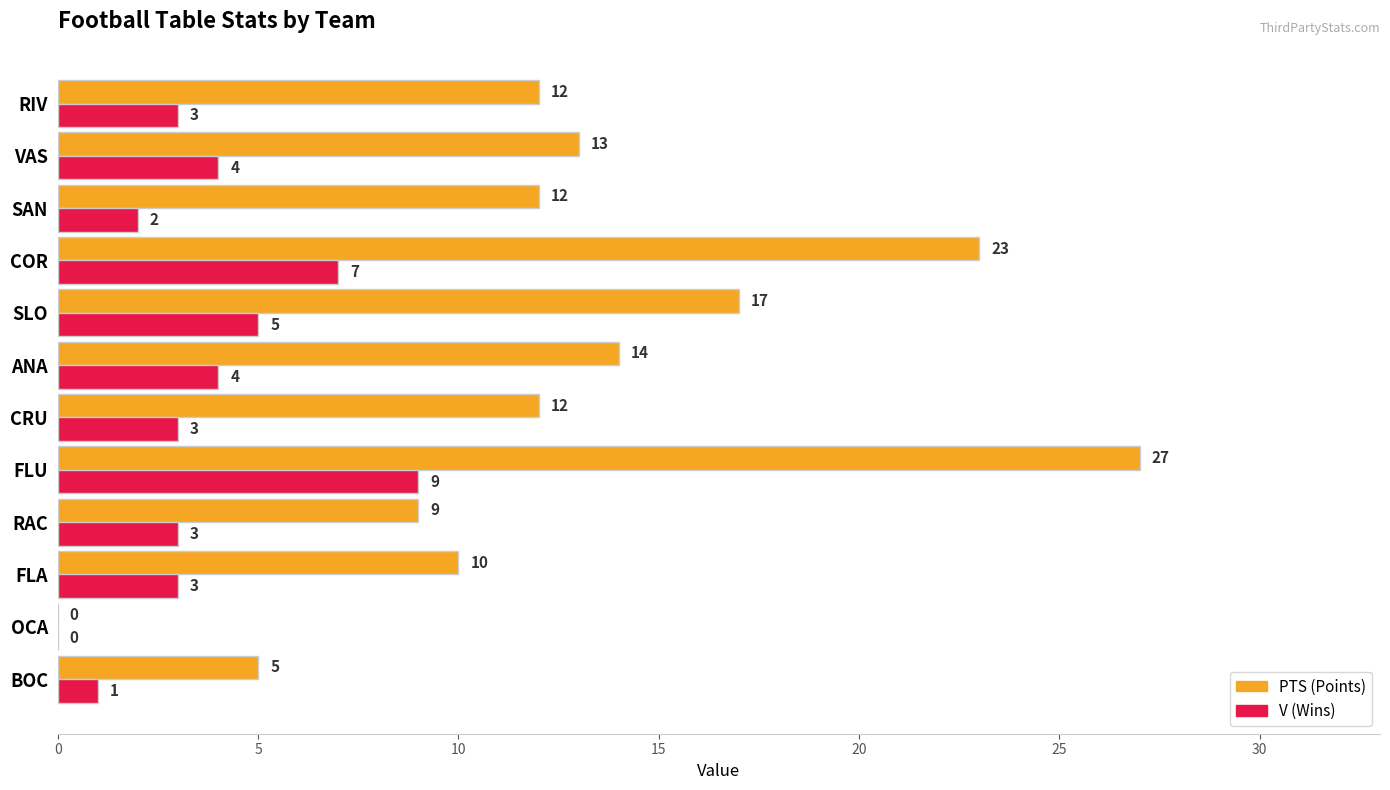

Which category has the highest value across all series?

FLU